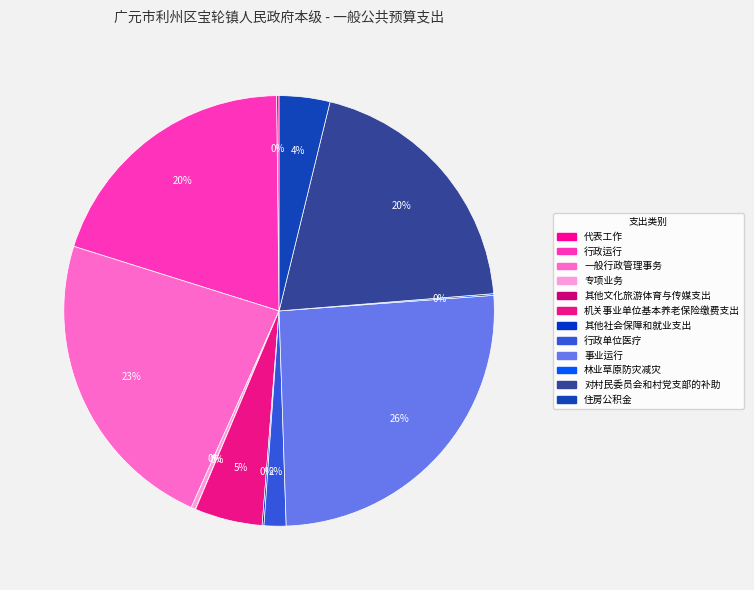

Combined, do 专项业务 and 一般行政管理事务 account for over 50%?

No